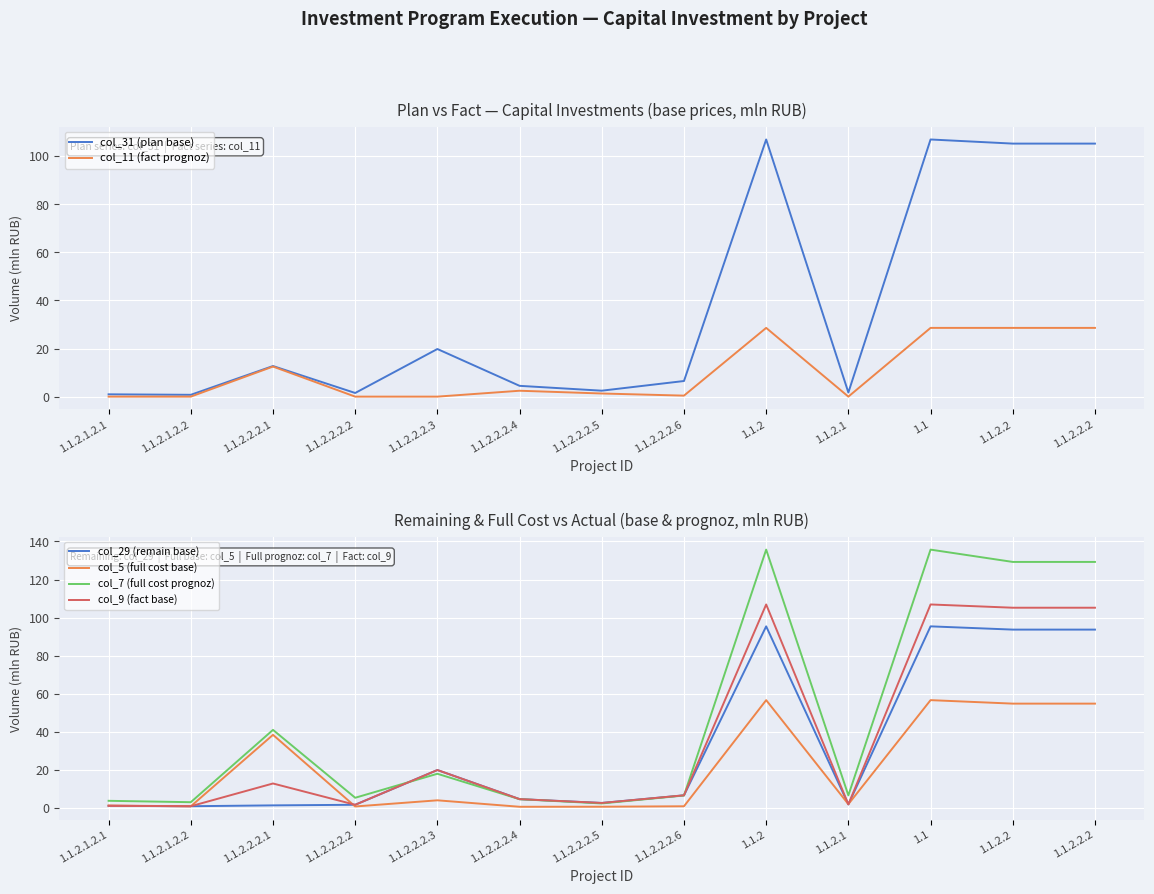

What is the sum of the col_7 (full cost prognoz) values at 1.1.2.2.2.5 and 1.1.2.2.2.3?

20.0